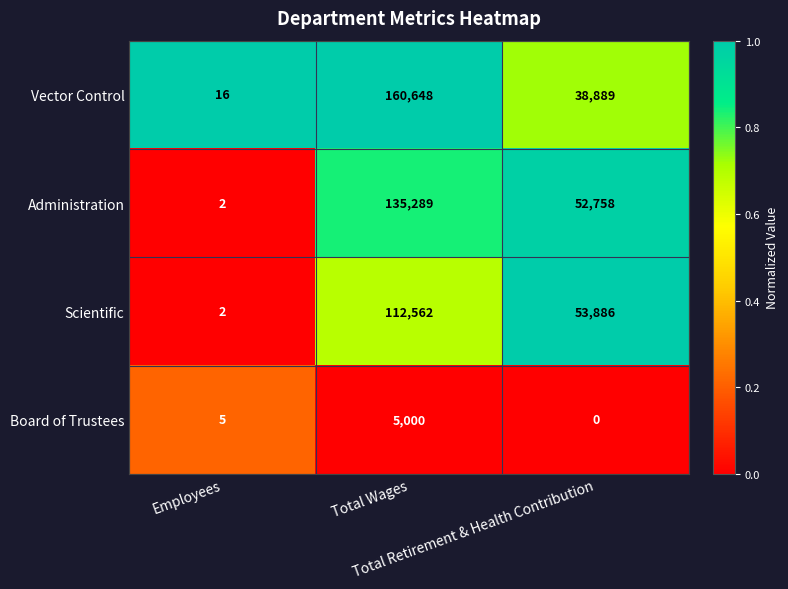

What is the difference between the highest and lowest values at Employees?

14